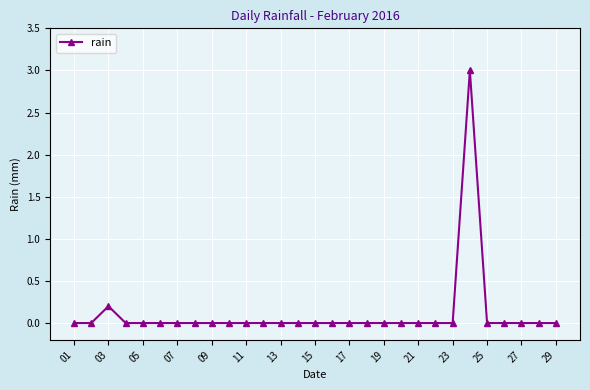

What is the difference between the maximum and second lowest values?

3.0